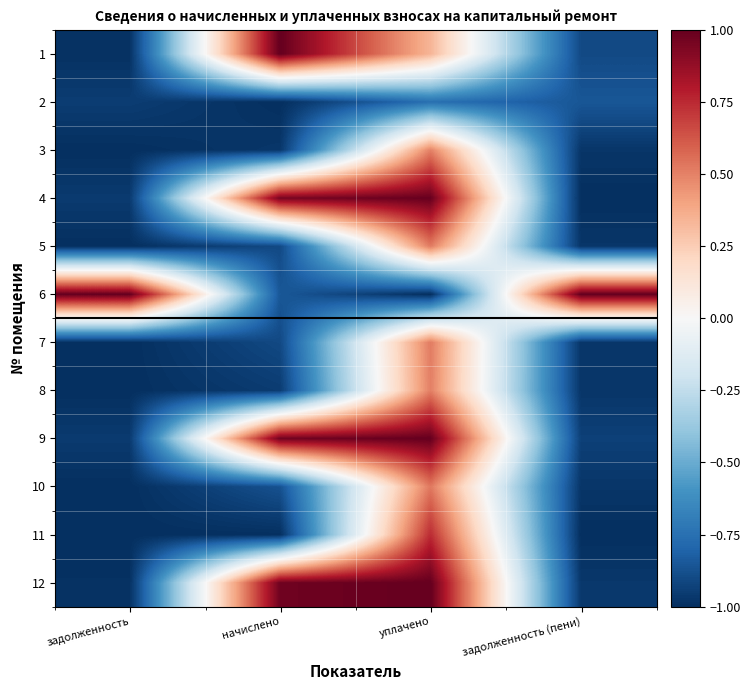

List the series in order of their peak value, highest first.

1, 6, 12, 9, 4, 11, 10, 5, 7, 8, 3, 2